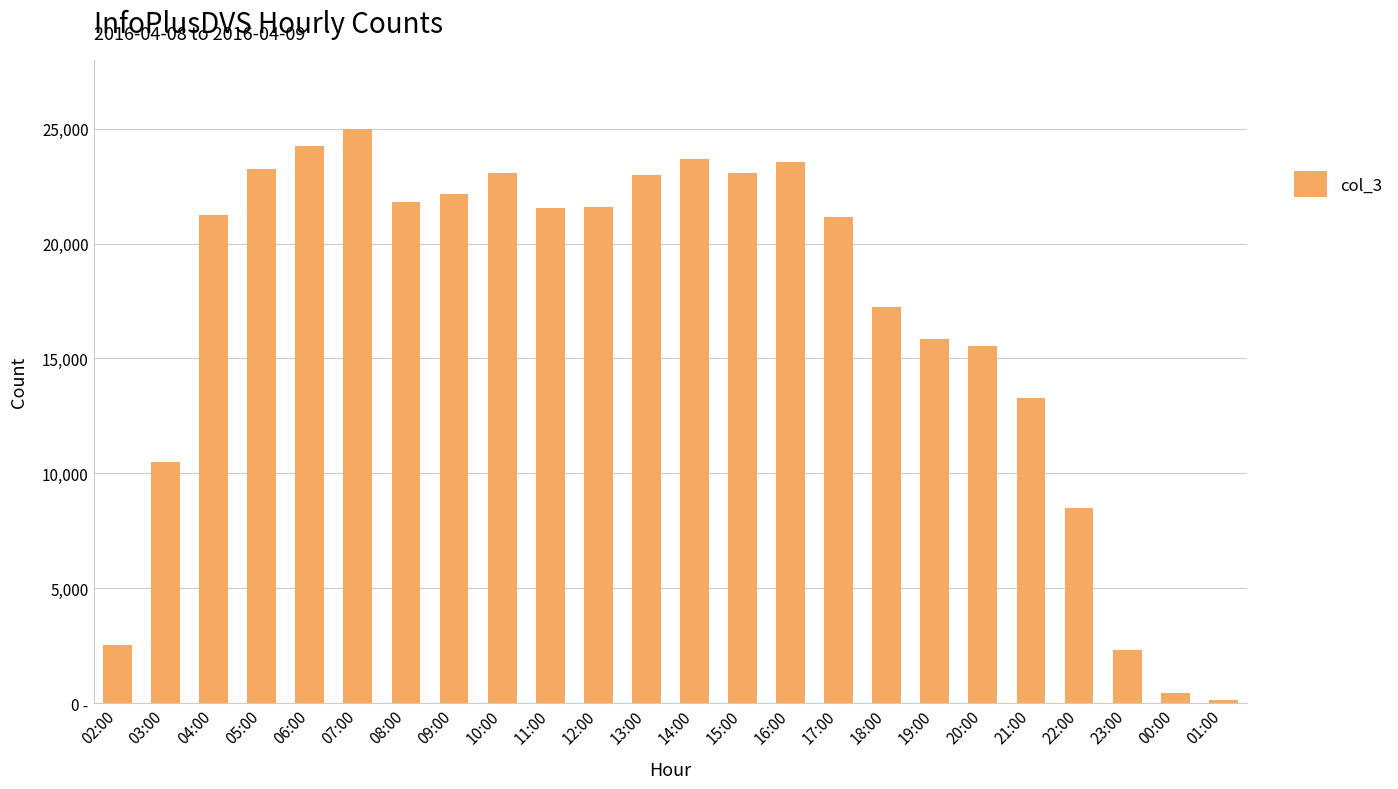

Where does the data first go above 21538?

05:00